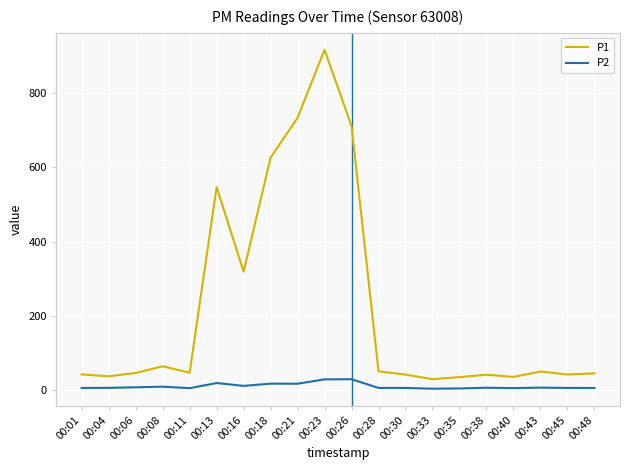

Which series has the widest spread of values?

P1